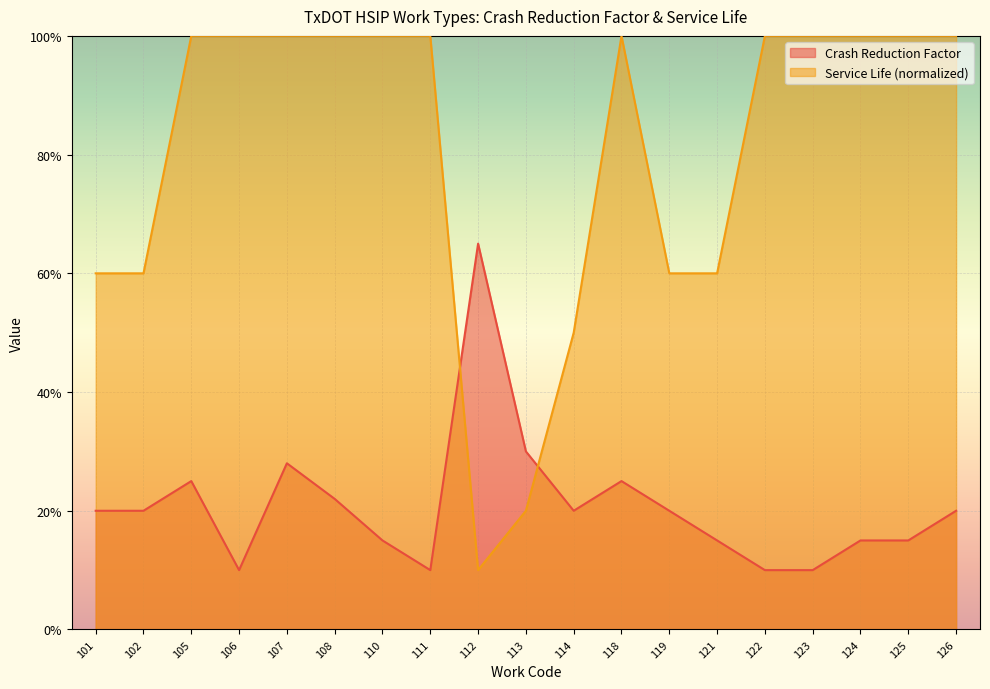

How many intersections are there between Service Life and Crash Reduction Factor?

2